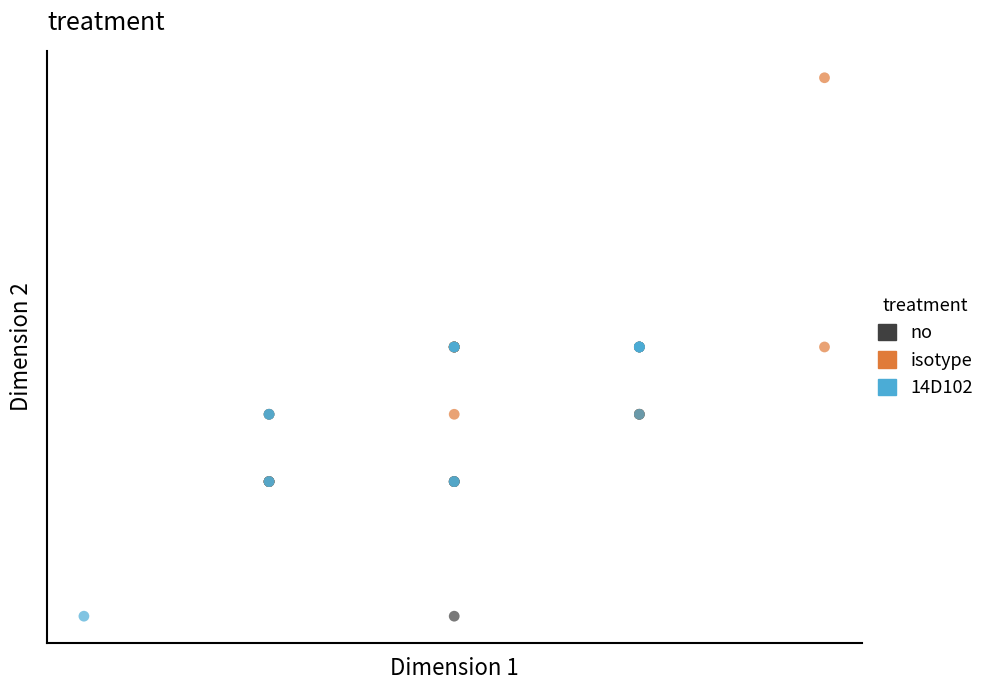

What are all the series names shown in the legend?

no, isotype, 14D102